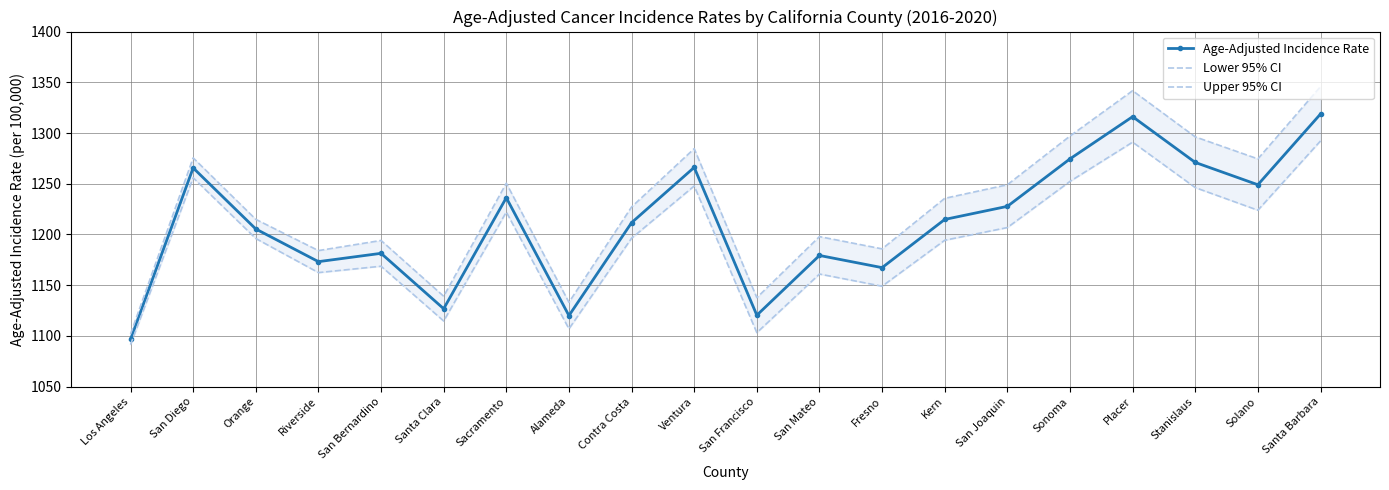

What position from the right is Placer?

4